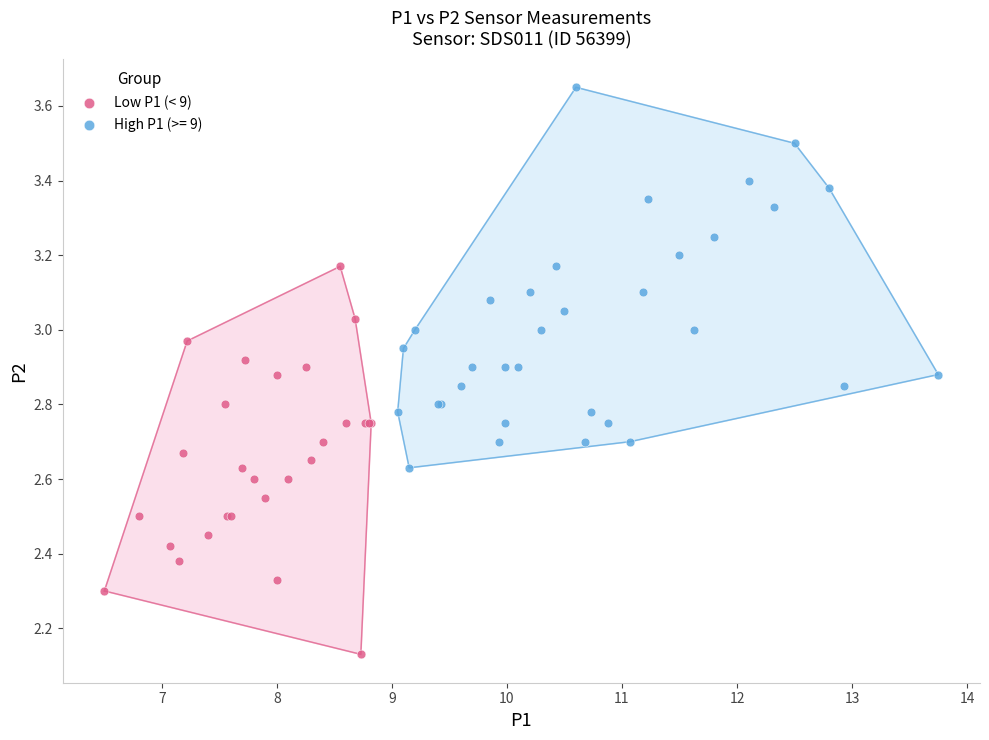

Which series has the largest Y range (max minus min)?

Low P1 (< 9)